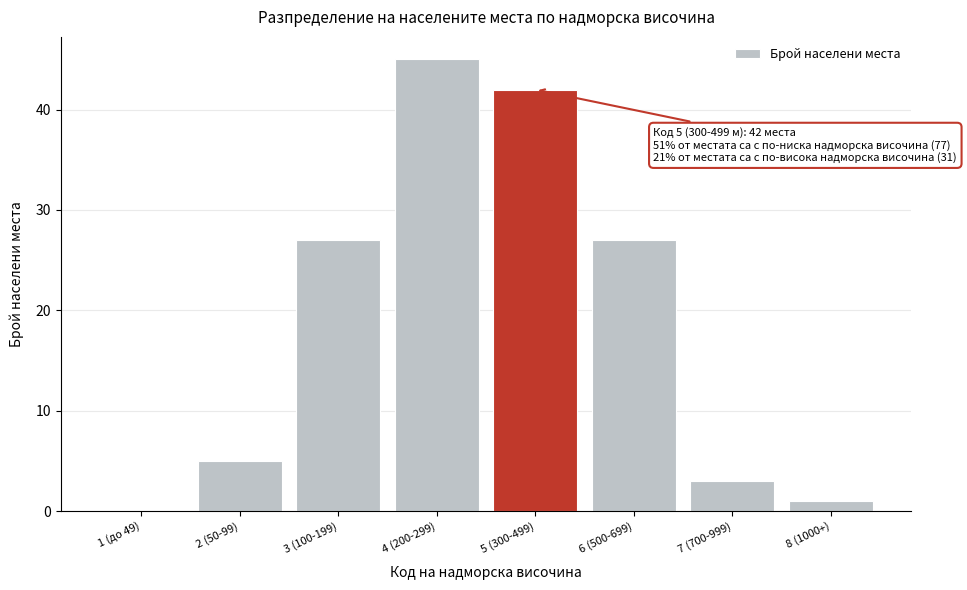

Reading left to right, list all the values displayed in this chart.

1 (до 49)=0	2 (50-99)=5	3 (100-199)=27	4 (200-299)=45	5 (300-499)=42	6 (500-699)=27	7 (700-999)=3	8 (1000+)=1